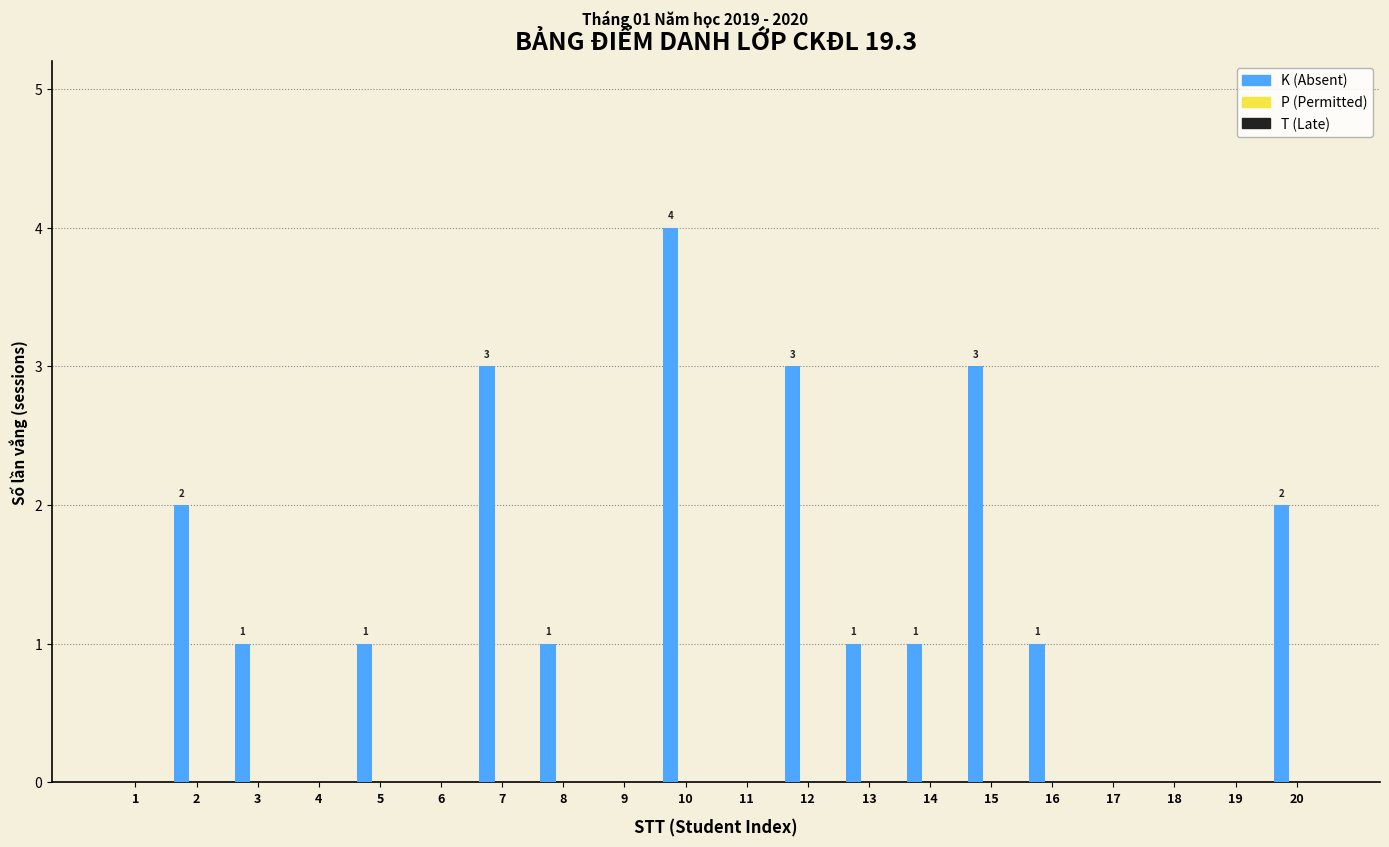

Which has a higher value, 6 or 10?

10